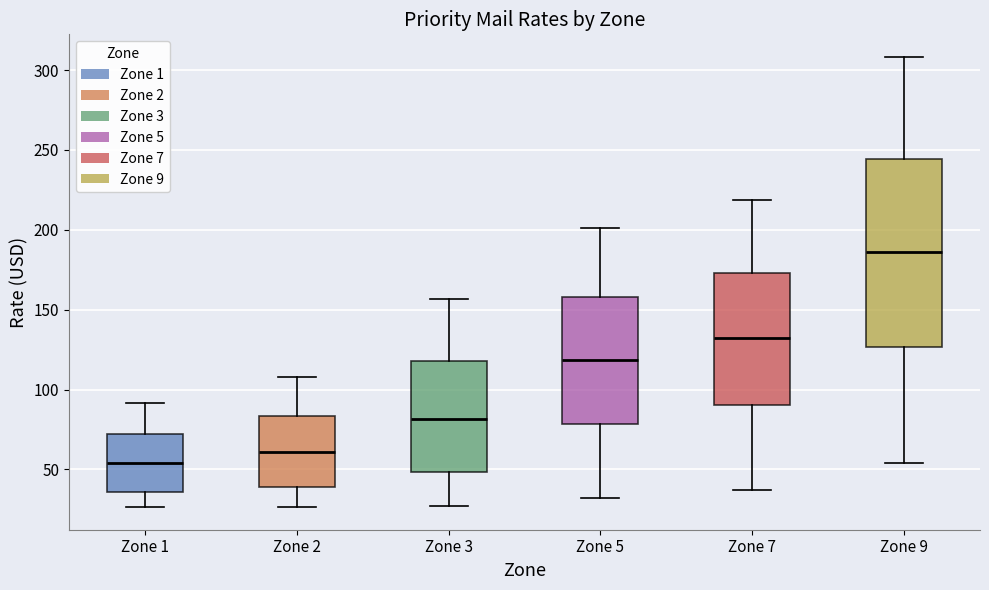

Reading left to right, read every box against the y-axis: the position of its median line, the range the box covers, and the ends of its whiskers. The values are not printed on the chart, so give them approximately, as read against the axis.

Zone 1: median 55, box 35 to 70, whiskers 25 to 90
Zone 2: median 60, box 40 to 85, whiskers 25 to 110
Zone 3: median 80, box 50 to 120, whiskers 25 to 155
Zone 5: median 120, box 80 to 160, whiskers 30 to 200
Zone 7: median 130, box 90 to 175, whiskers 35 to 220
Zone 9: median 185, box 125 to 245, whiskers 55 to 310